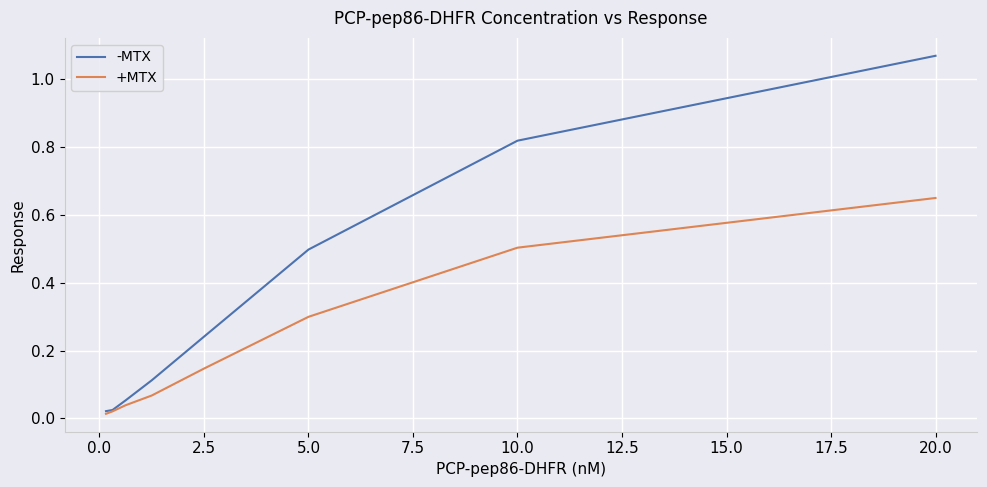

Which series has the largest range (max minus min)?

-MTX